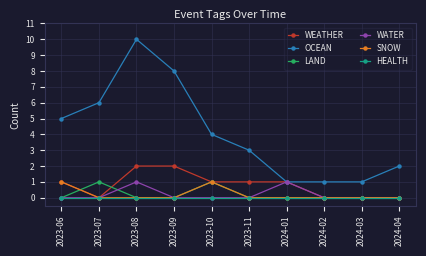

What is the difference between the OCEAN values at 2023-06 and 2023-08?

5